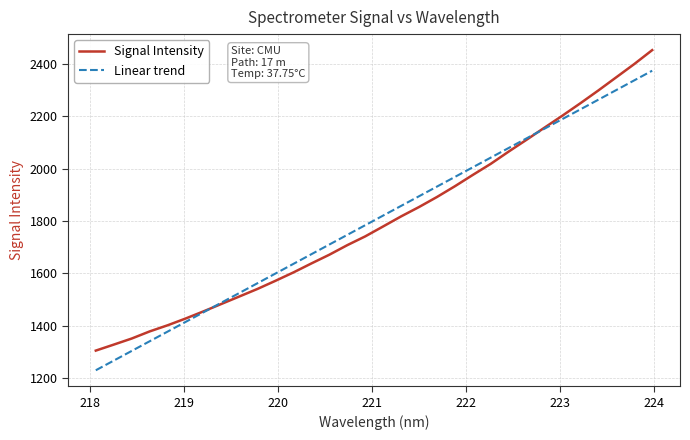

List the series in order of their peak value, lowest first.

Linear trend, Signal Intensity